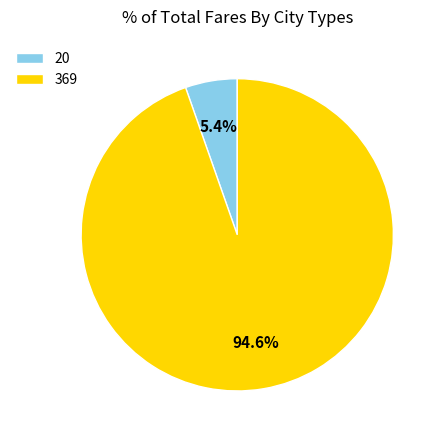

Does 369 account for over 50% of the chart?

Yes